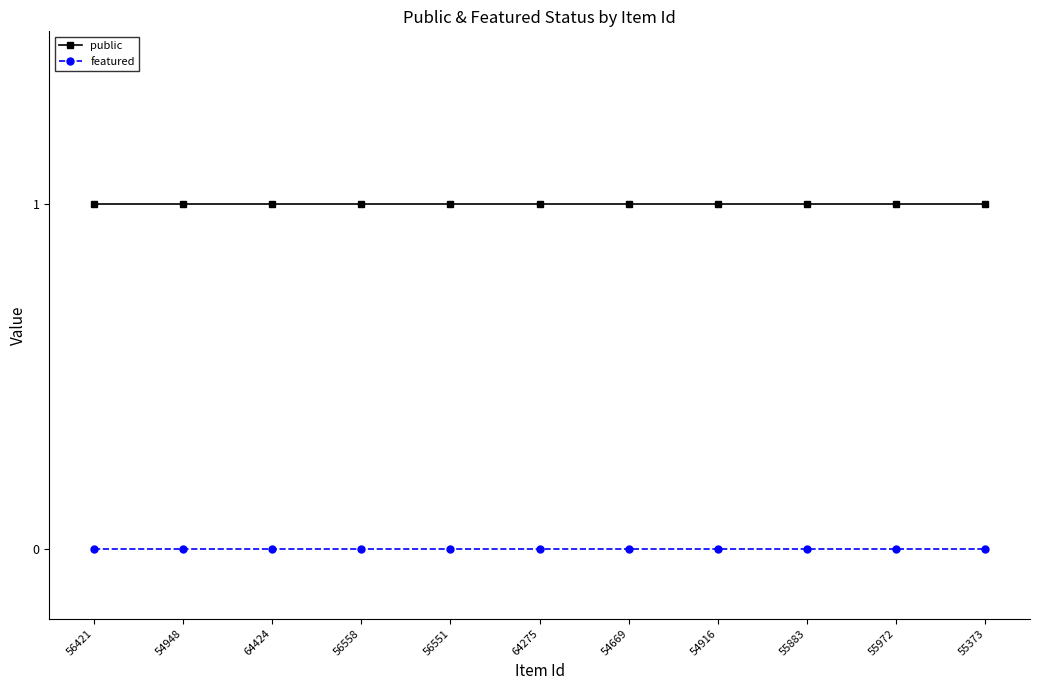

True or false: featured and public cross at least once.

False